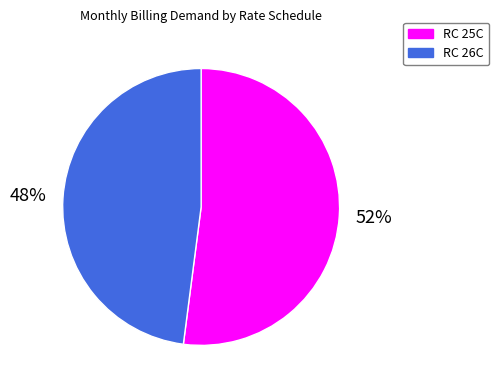

How many slices are in this pie chart?

2